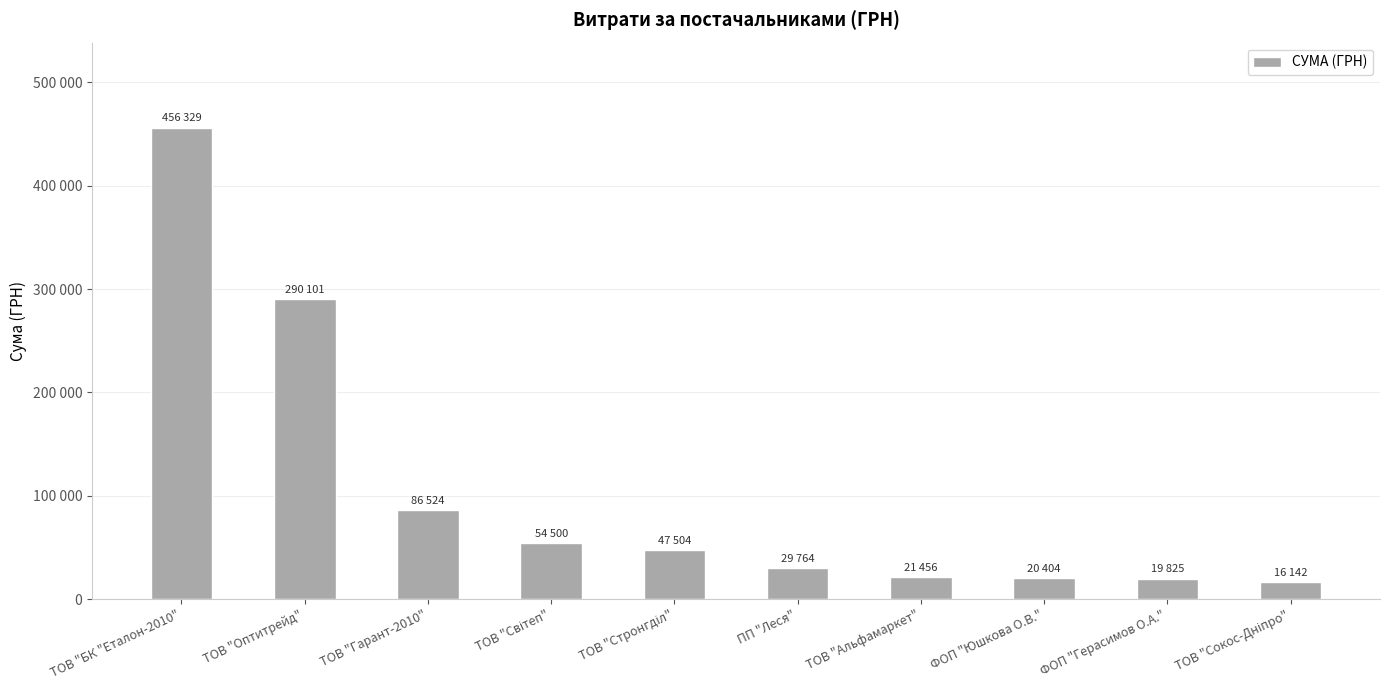

Are the bars horizontal?

No